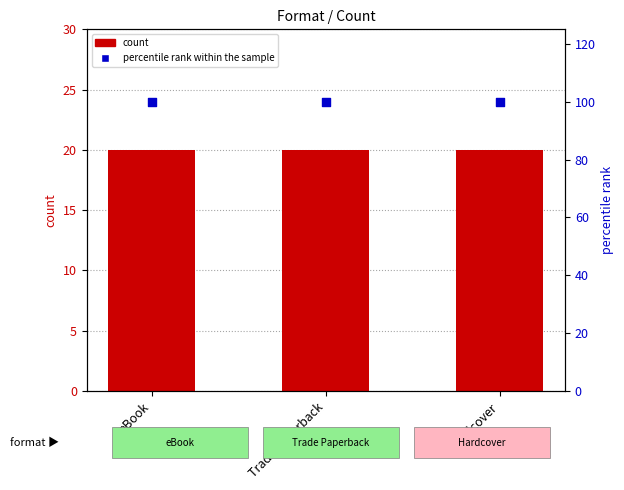

What is the total value across all series at Trade Paperback?

120